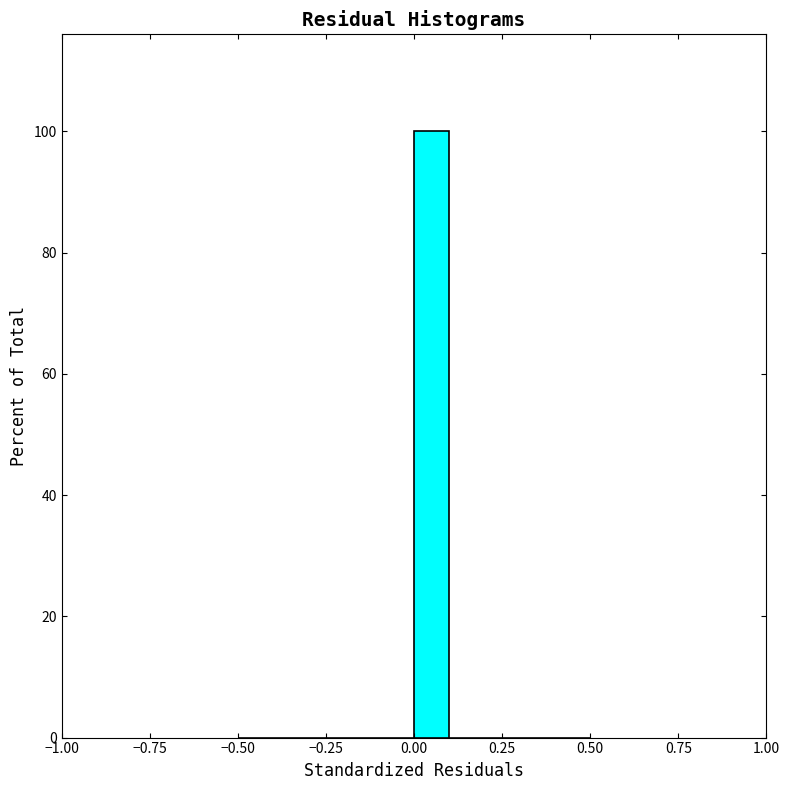

Read against the x-axis, roughly where is the centre of the tallest bar?

0.05